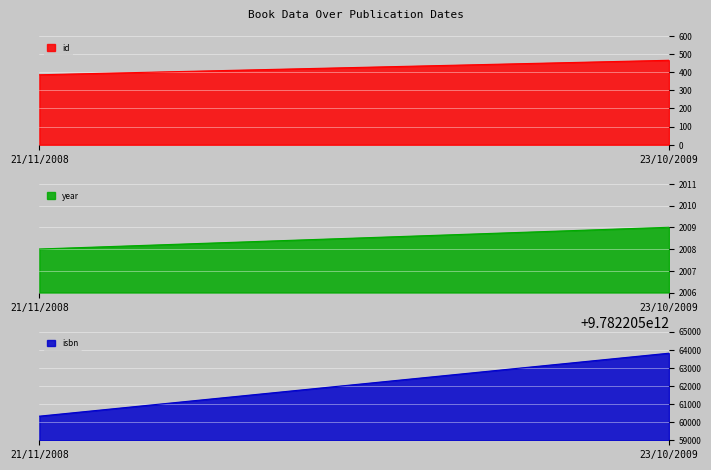

Read the year value at 23/10/2009.

2009.0